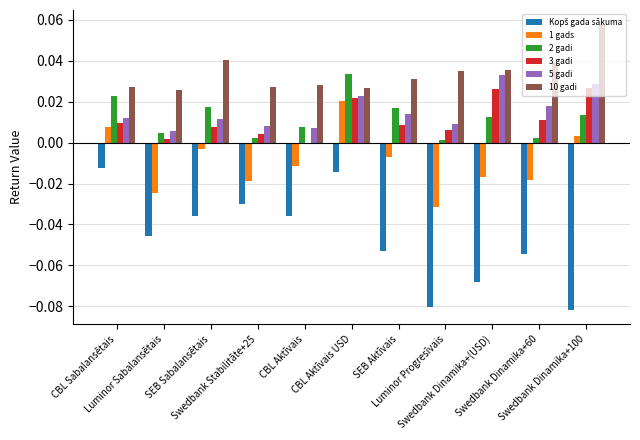

Which series has the largest total across all categories?

10 gadi